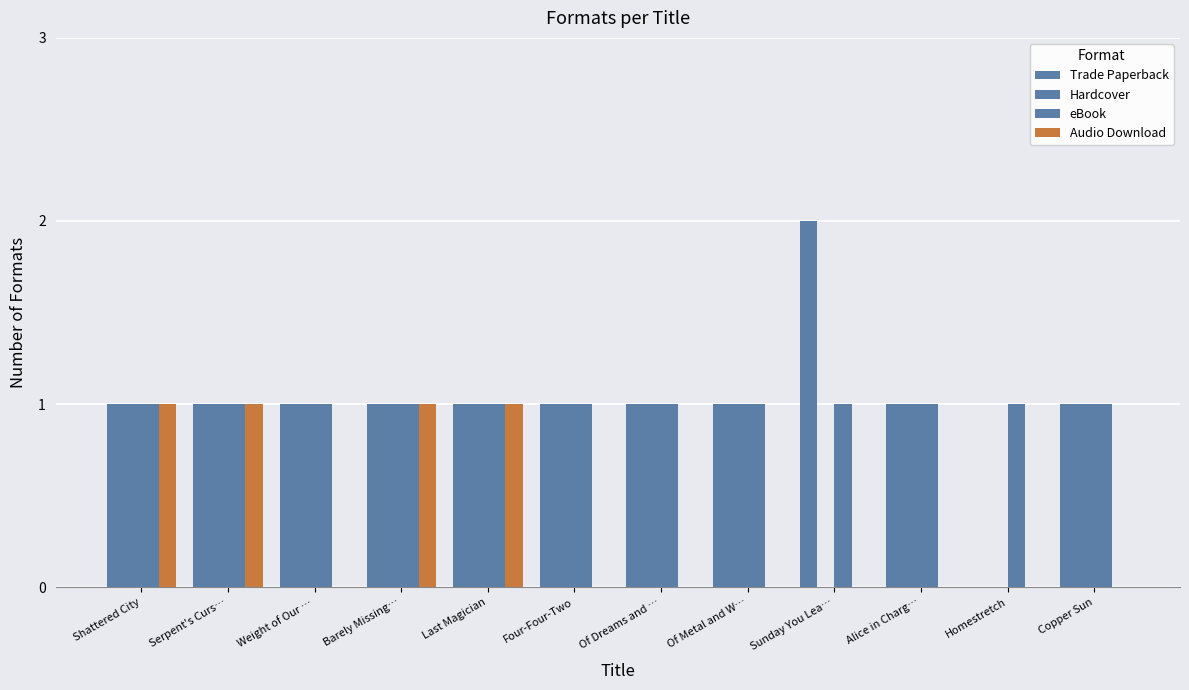

Are the bars grouped side by side (vs. stacked)?

Yes